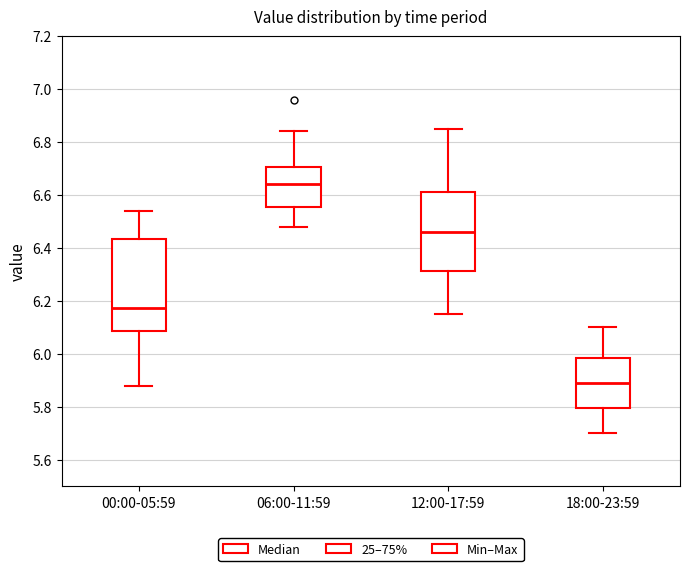

Where is the lower edge of the box for 00:00-05:59 on the y-axis? The values are not printed on the chart, so give them approximately, as read against the axis.

6.08